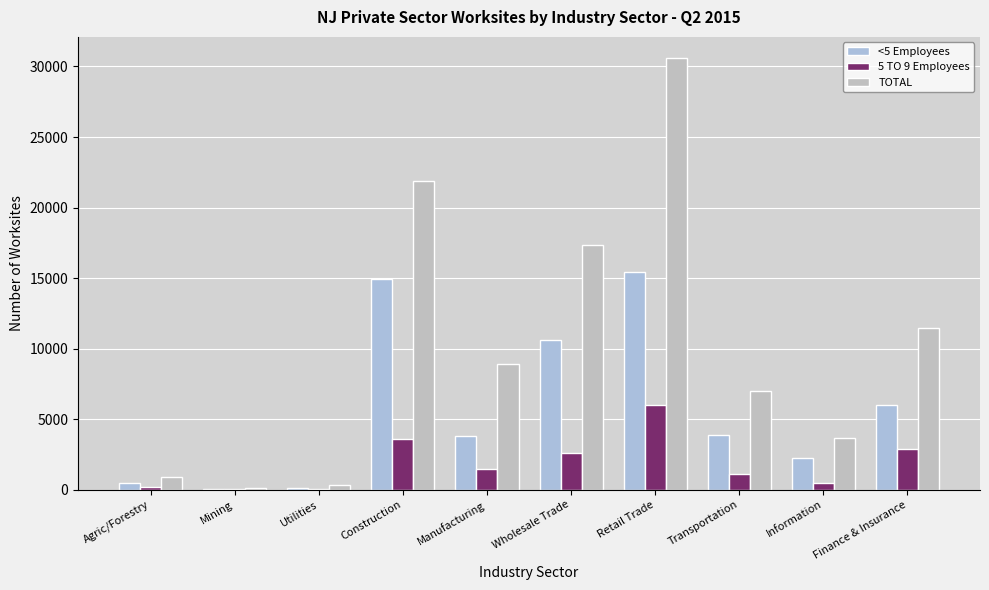

What is the difference between the highest and lowest values at Mining?

85